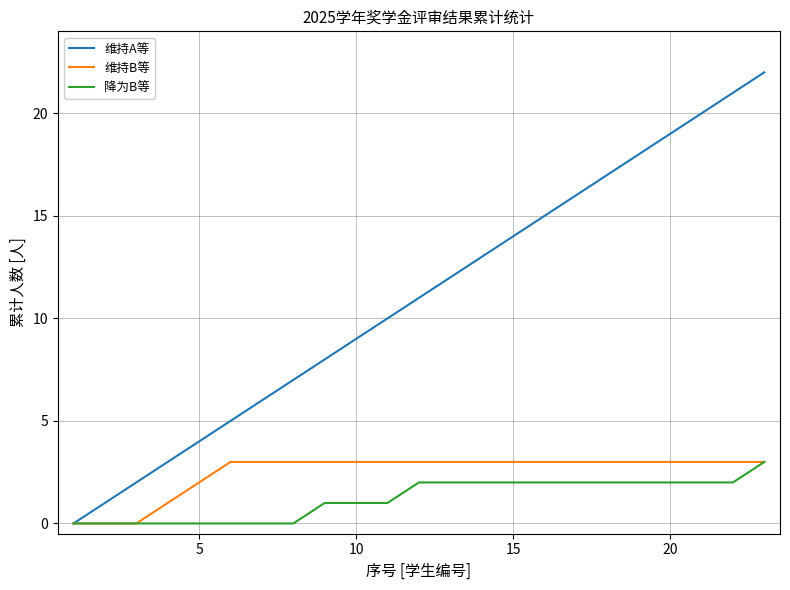

Reading right to left, extract all data points from this chart.

维持A等: 22	21	20	19	18	17	16	15	14	13	12	11	10	9	8	7	6	5	4	3	2	1	0
维持B等: 3	3	3	3	3	3	3	3	3	3	3	3	3	3	3	3	3	3	2	1	0	0	0
降为B等: 3	2	2	2	2	2	2	2	2	2	2	2	1	1	1	0	0	0	0	0	0	0	0